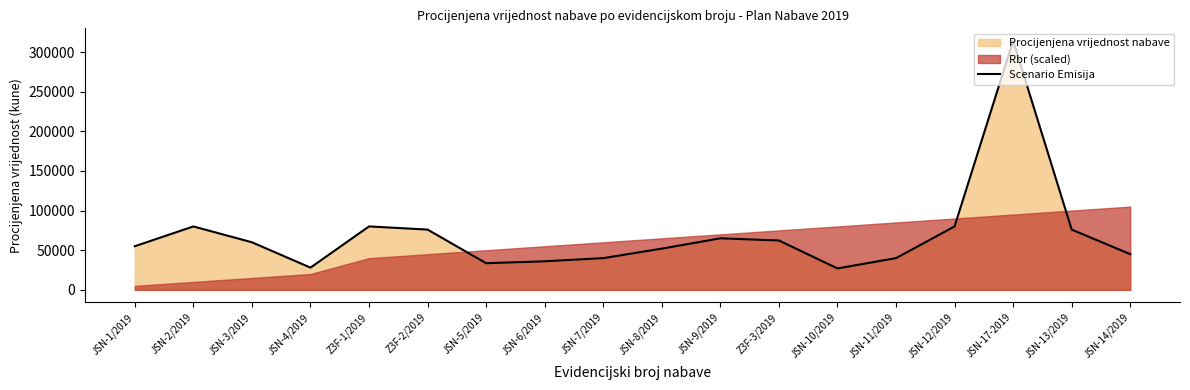

What is the label of the 13th point from the left?

JSN-10/2019